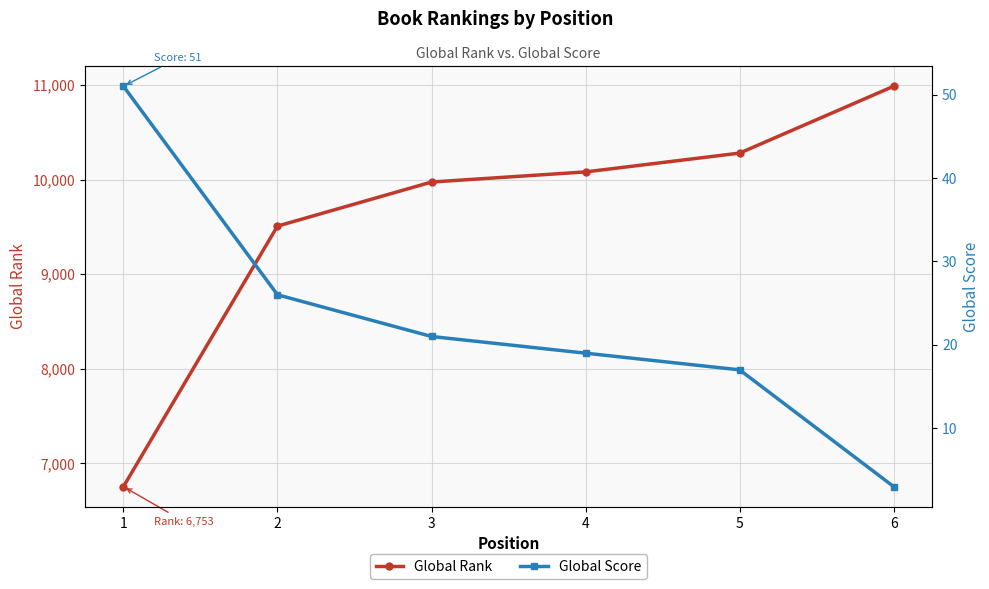

Reading left to right, extract all data points from this chart.

Global Rank: 6753	9508	9974	10081	10280	10987
Global Score: 51	26	21	19	17	3